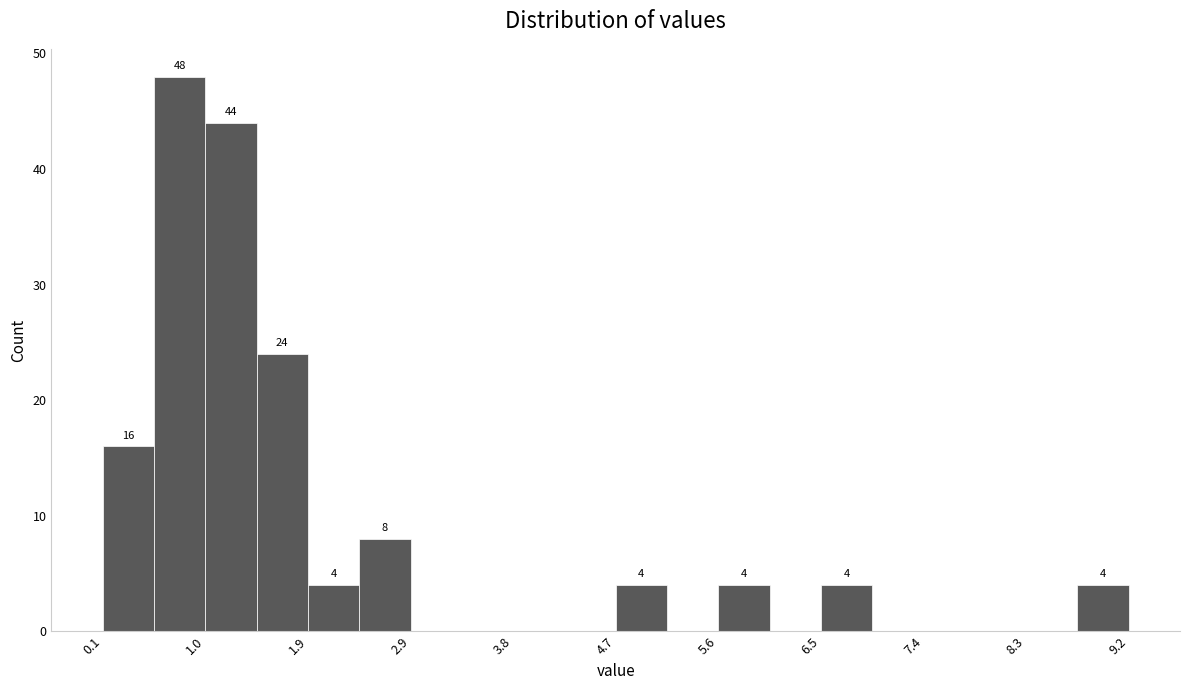

Over which range of the x-axis is the bar tallest?

0.6 to 1.0